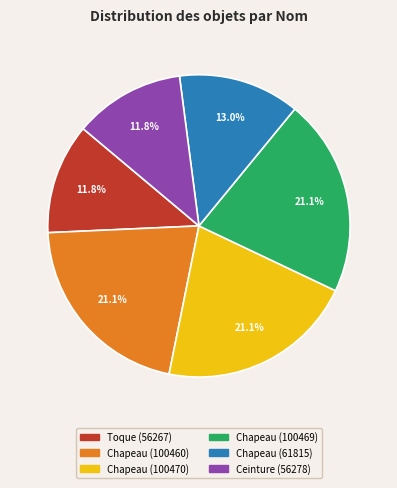

How many slices are in this pie chart?

6